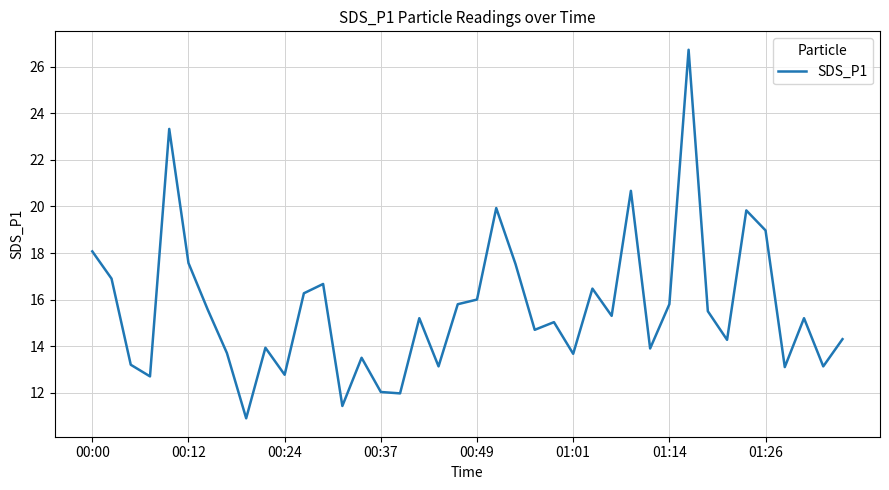

What is the minimum value shown in the chart?

10.9